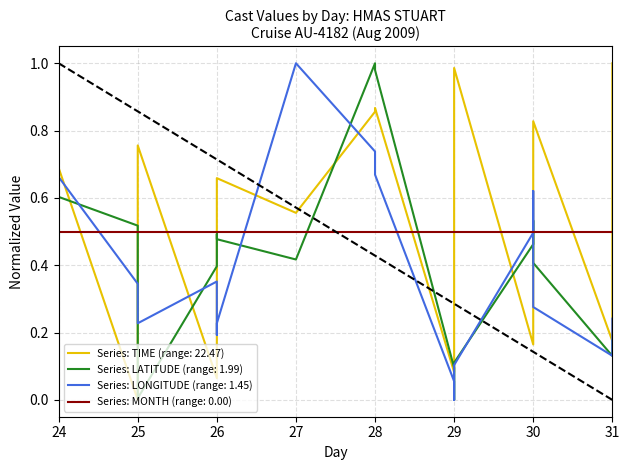

Which series changed the most between 26 and 31?

TIME